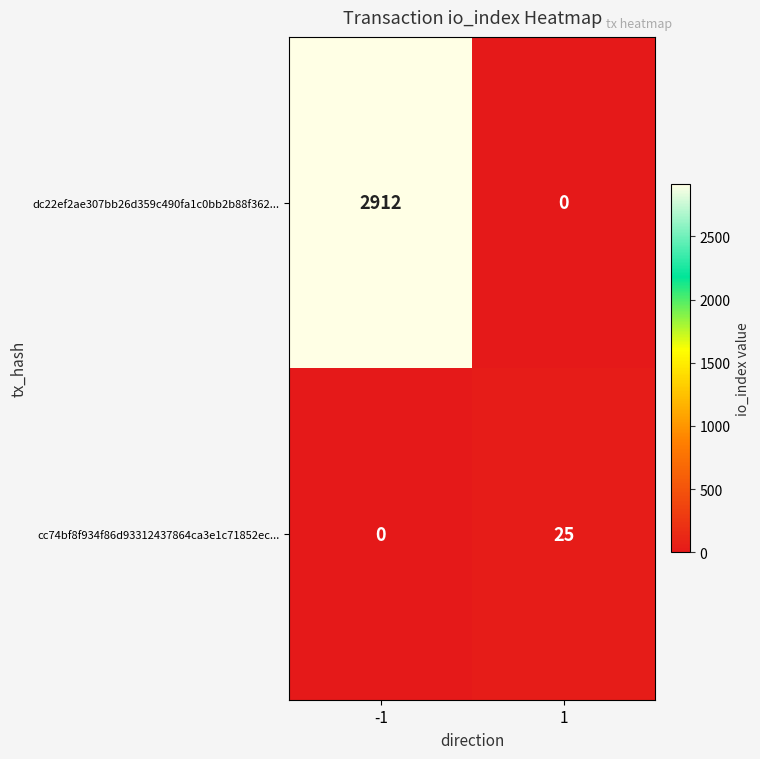

Rank the series by their average value, from highest to lowest.

dc22ef2ae307bb26d359c490fa1c0bb2b88f362..., cc74bf8f934f86d93312437864ca3e1c71852ec...